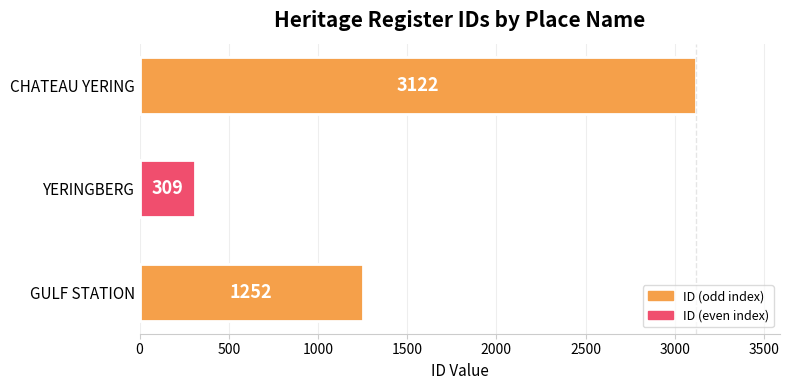

Which category has the lowest value across all series?

YERINGBERG